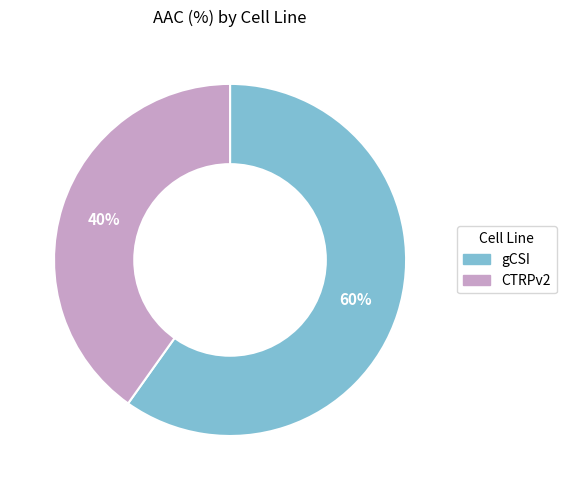

Rank the categories by value from lowest to highest.

CTRPv2, gCSI